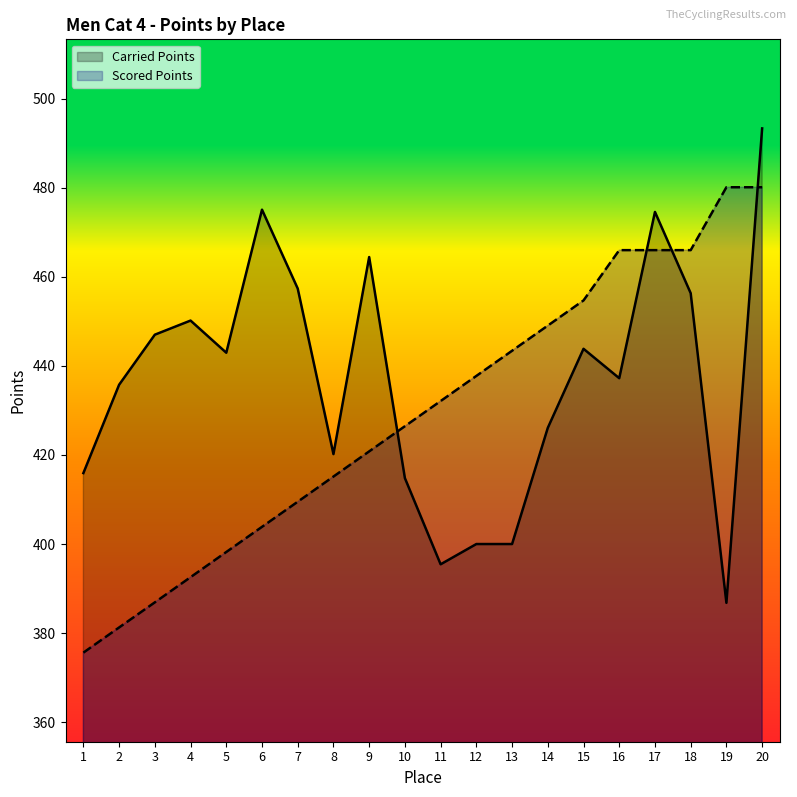

How many lines are shown in the chart?

2